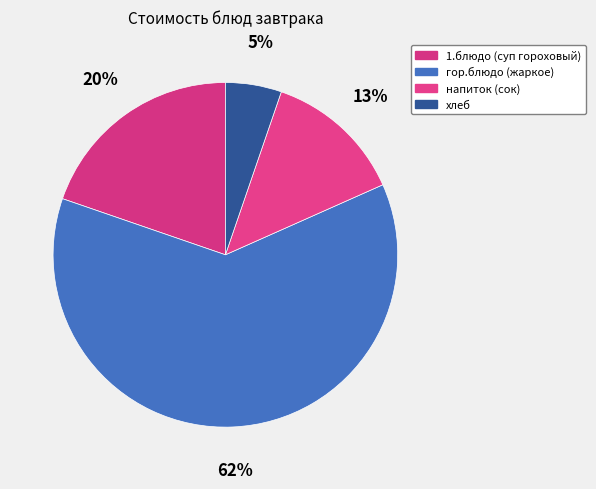

Is there any slice that represents more than half of the pie?

Yes